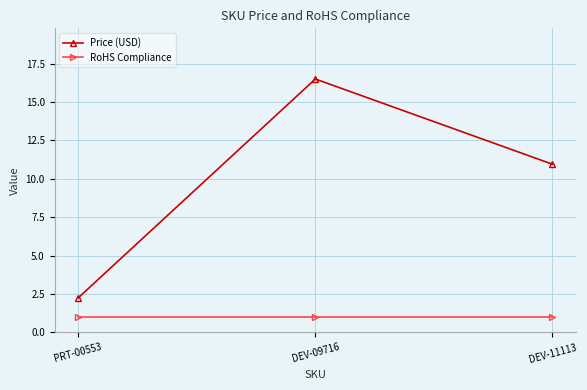

What position from the right is DEV-11113?

1